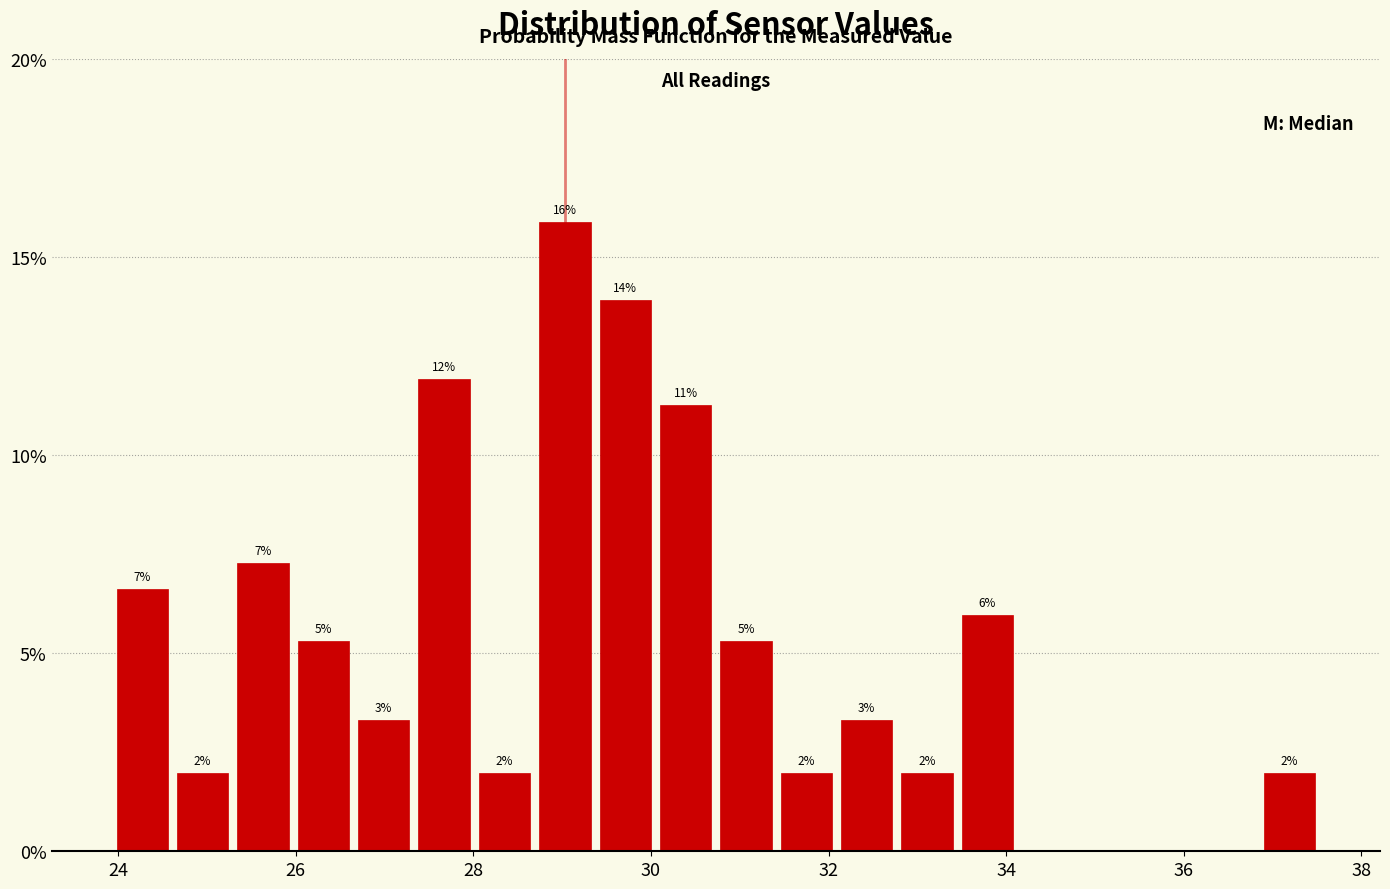

Around what value on the x-axis is the tallest bar? Give the approximate position of its centre, as read against the axis.

29.0